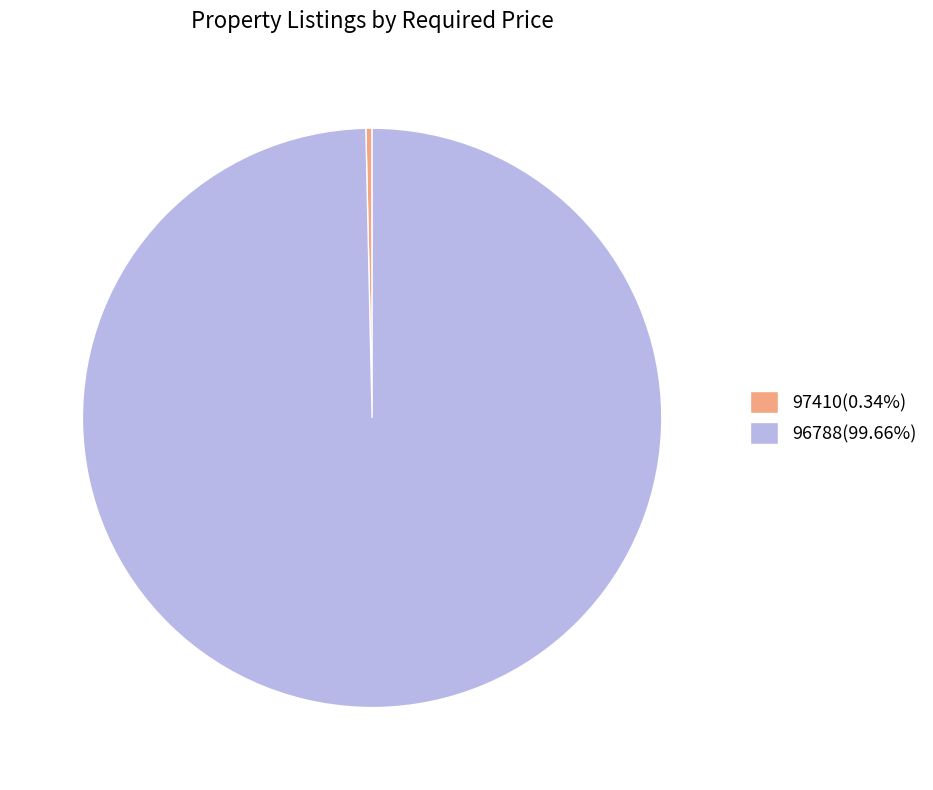

Does 97410(0.34%) represent more than half of the total?

No